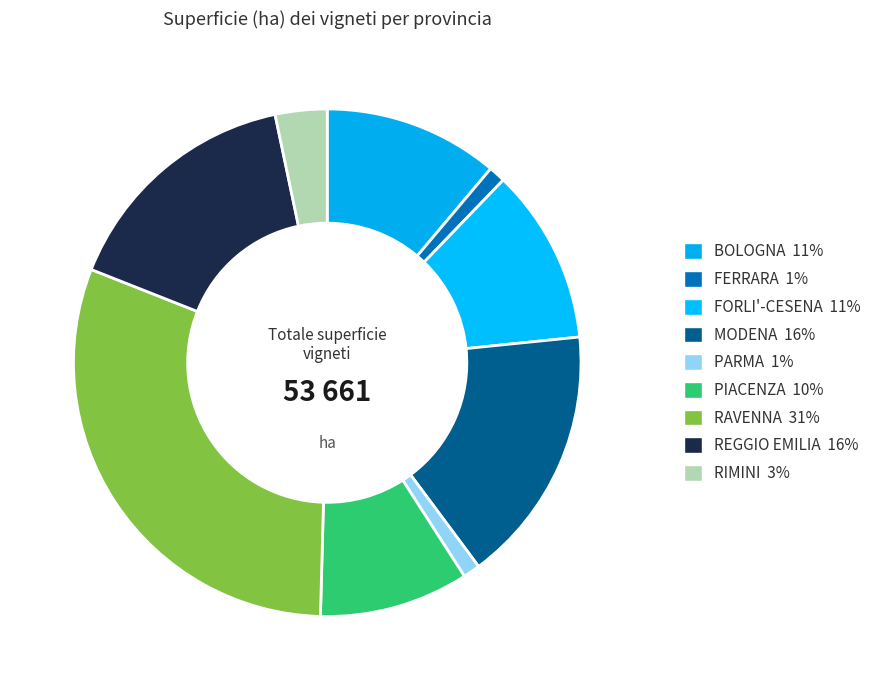

Rank the categories by value from highest to lowest.

RAVENNA, MODENA, REGGIO EMILIA, FORLI'-CESENA, BOLOGNA, PIACENZA, RIMINI, PARMA, FERRARA